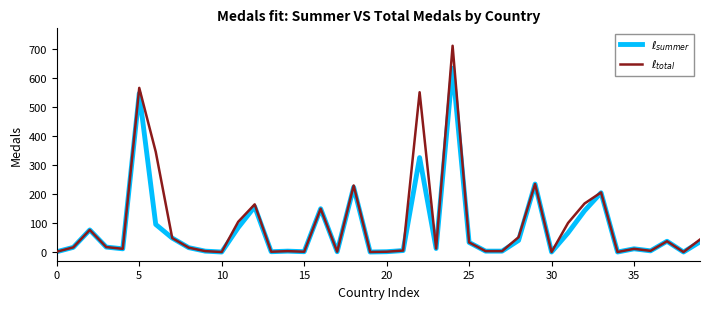

What is the greatest value displayed?

711